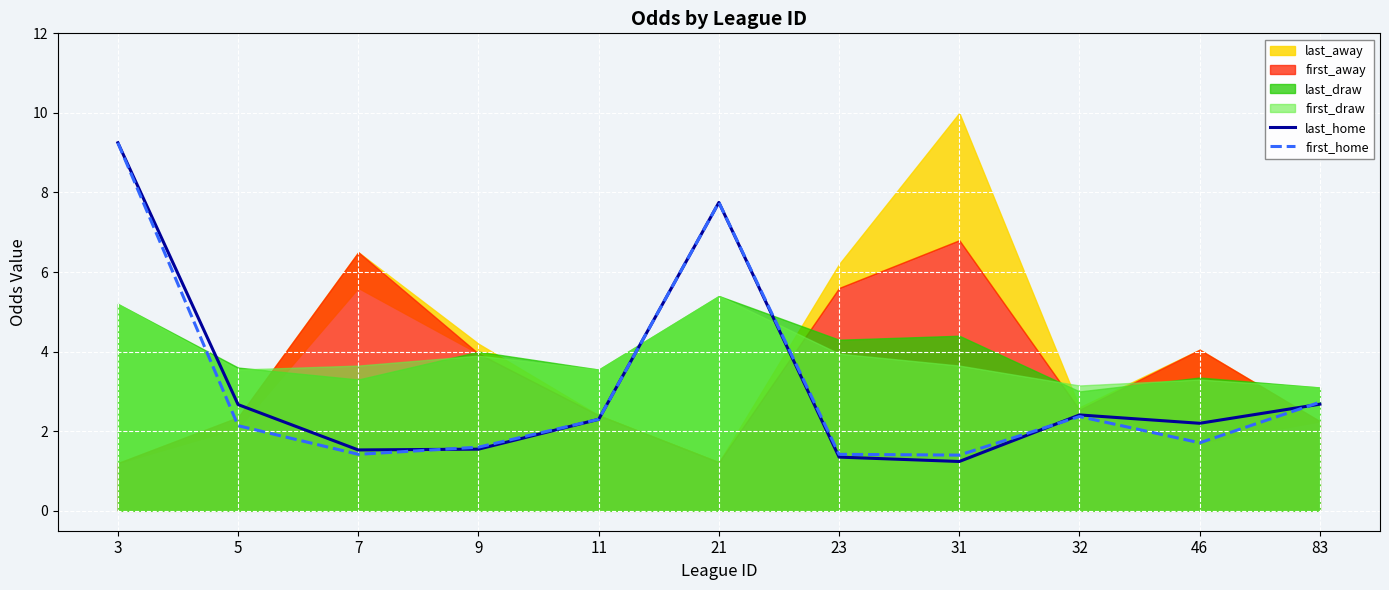

Is the value of first_home at 7 greater than the value of last_home at 21?

No